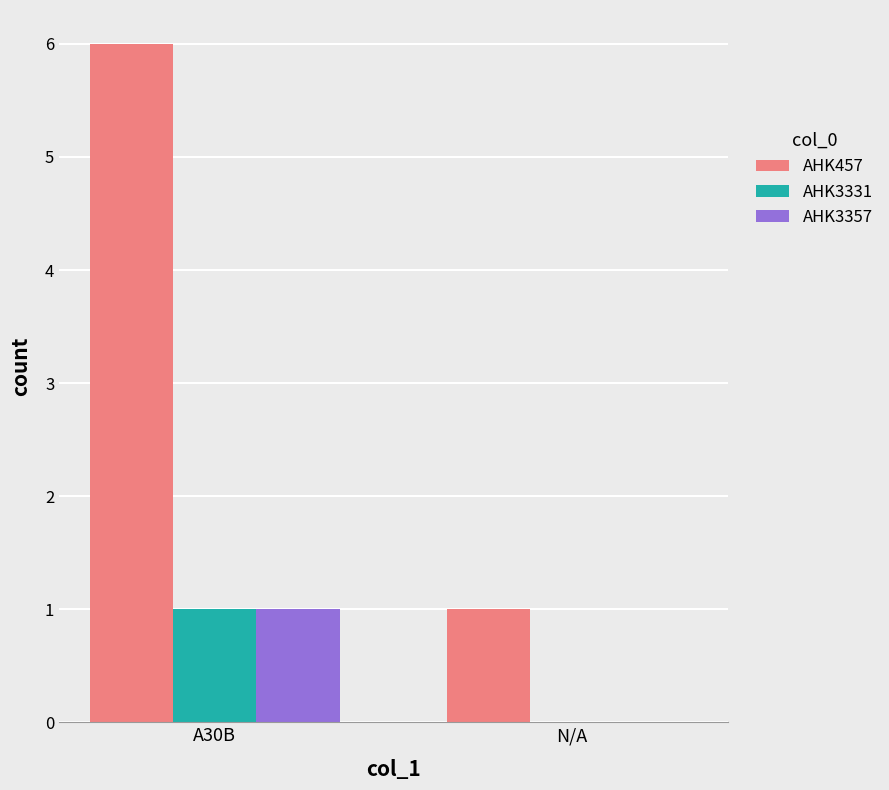

Reading left to right, list all the values displayed in this chart.

AHK457: A30B=6	N/A=1
AHK3331: A30B=1	N/A=0
AHK3357: A30B=1	N/A=0